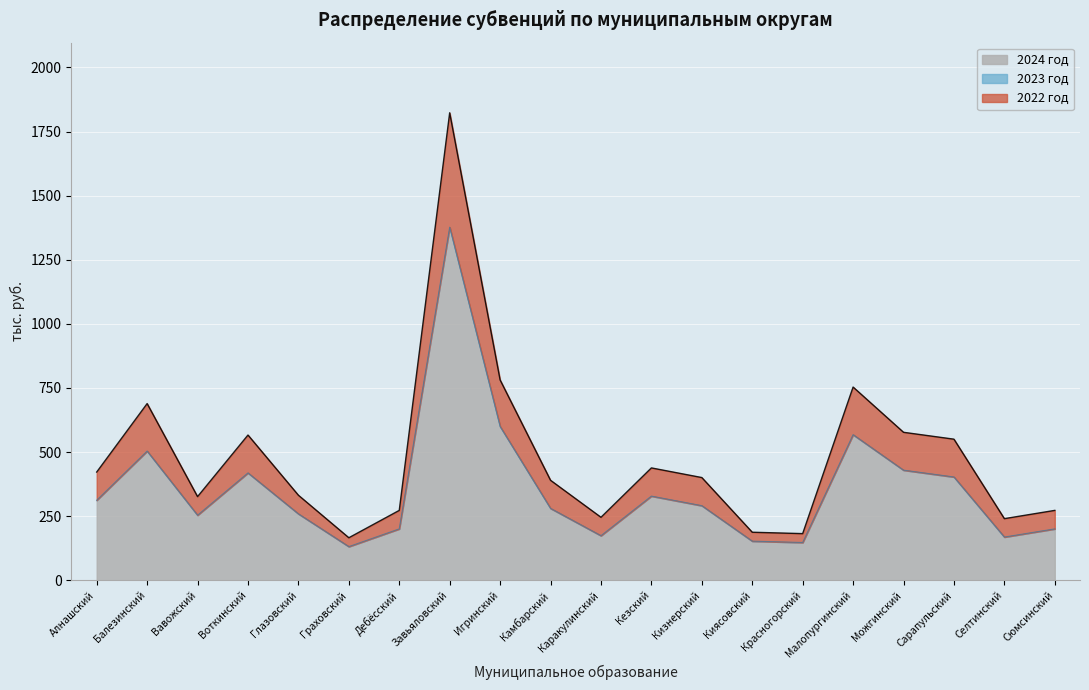

What is the minimum value for 2023 год?

131.1